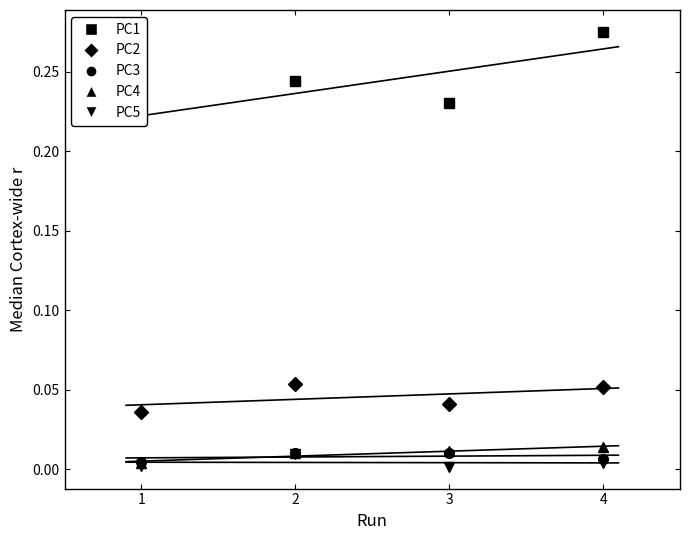

At which label does PC4 reach its minimum?

1